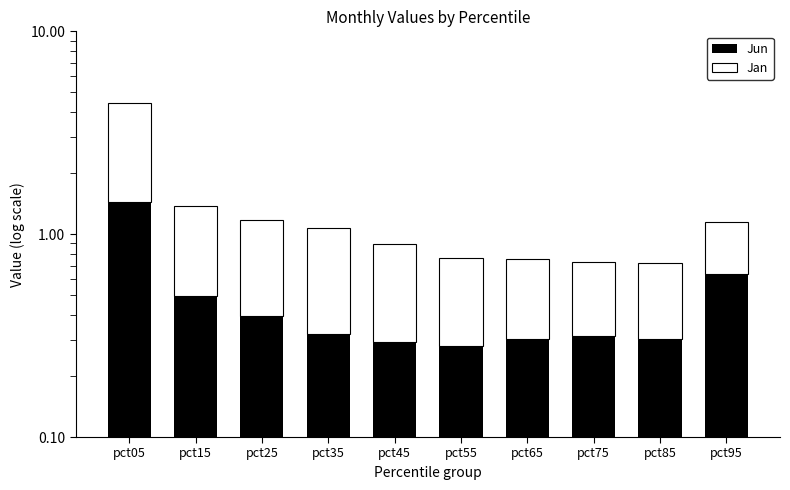

List the series in order of their overall mean, lowest first.

Jun, Jan